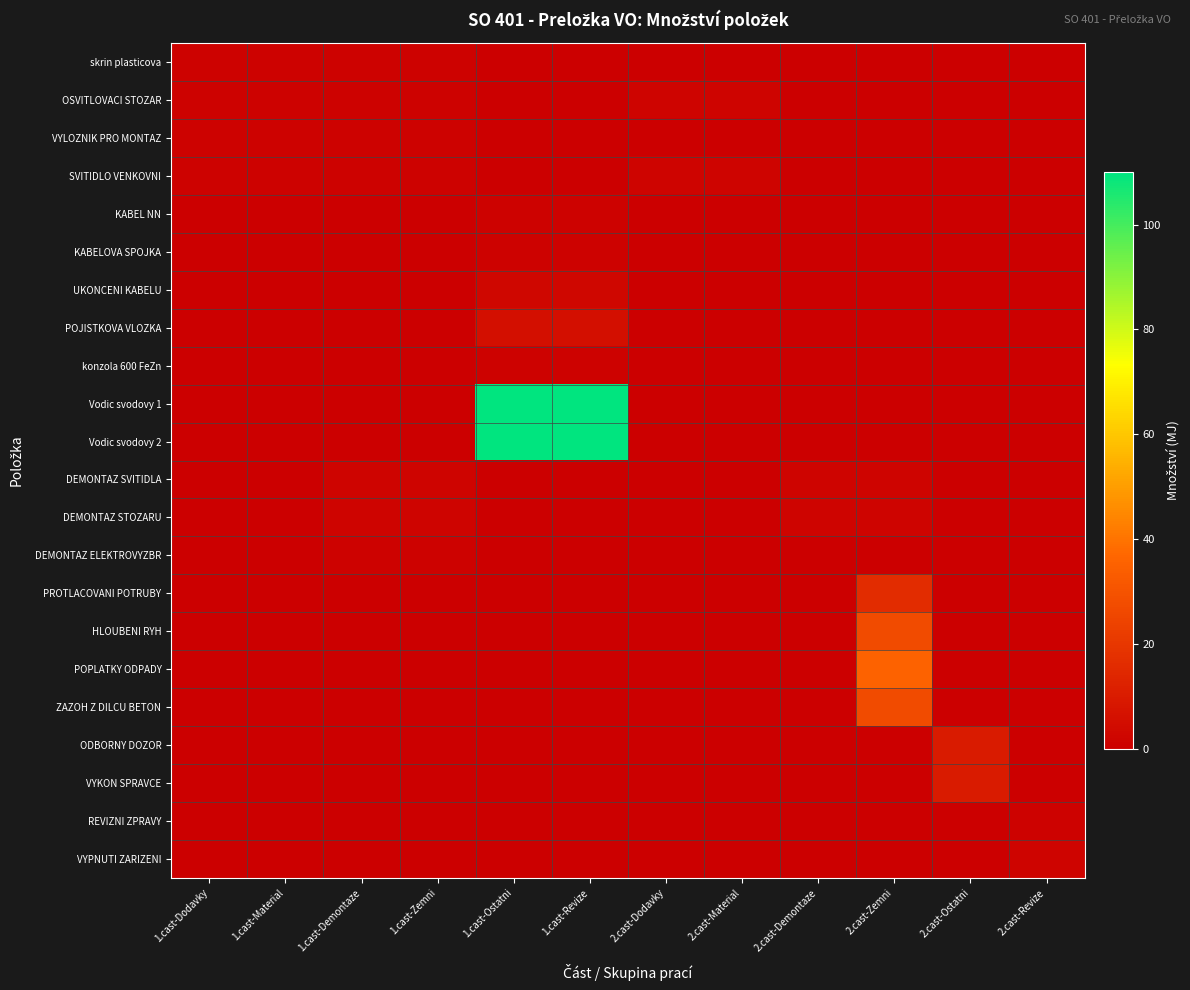

Which series has the largest total across all categories?

Vodic svodovy 1